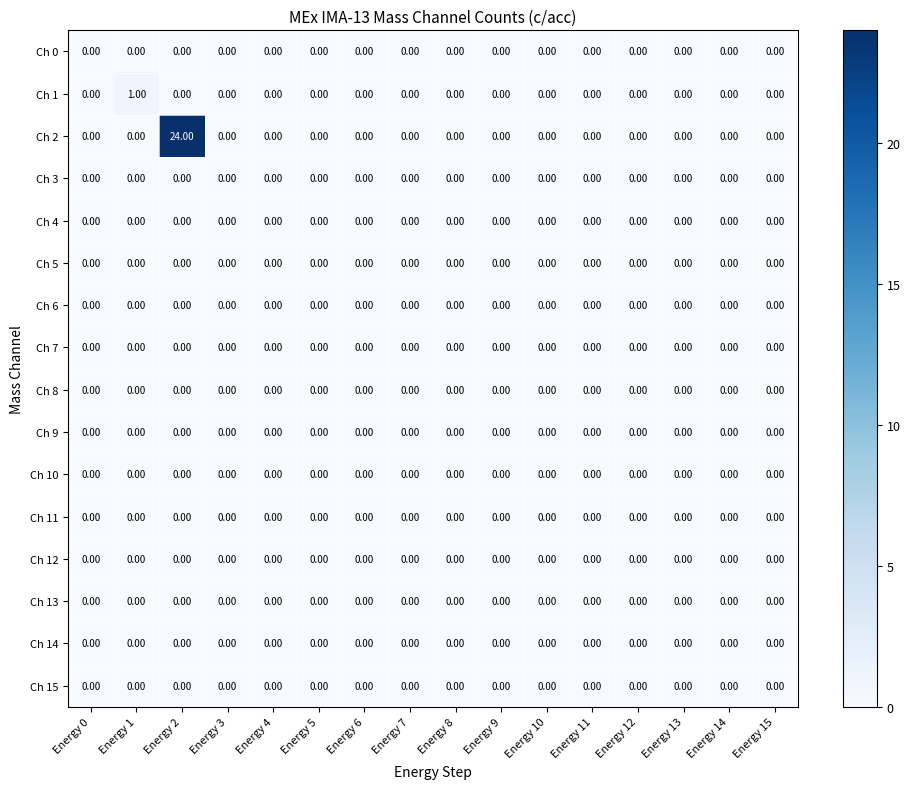

At which category is the sum across all series the highest?

Energy 2